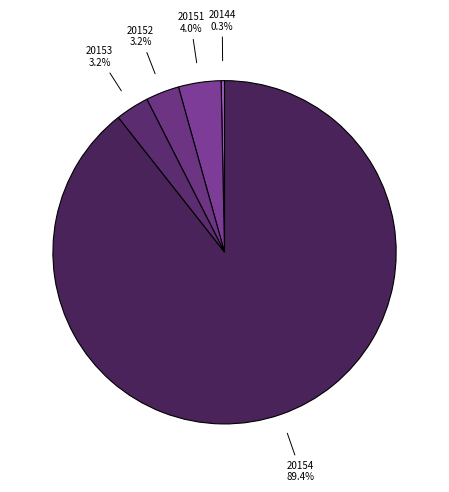

Which has a higher value, 20152 or 20151?

20151